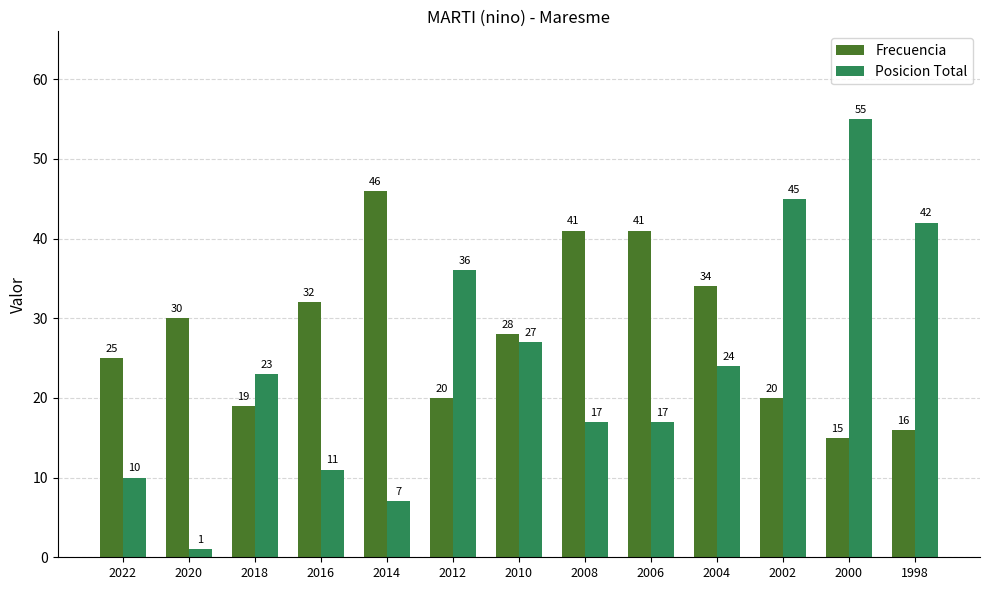

How many distinct data groups are displayed?

2